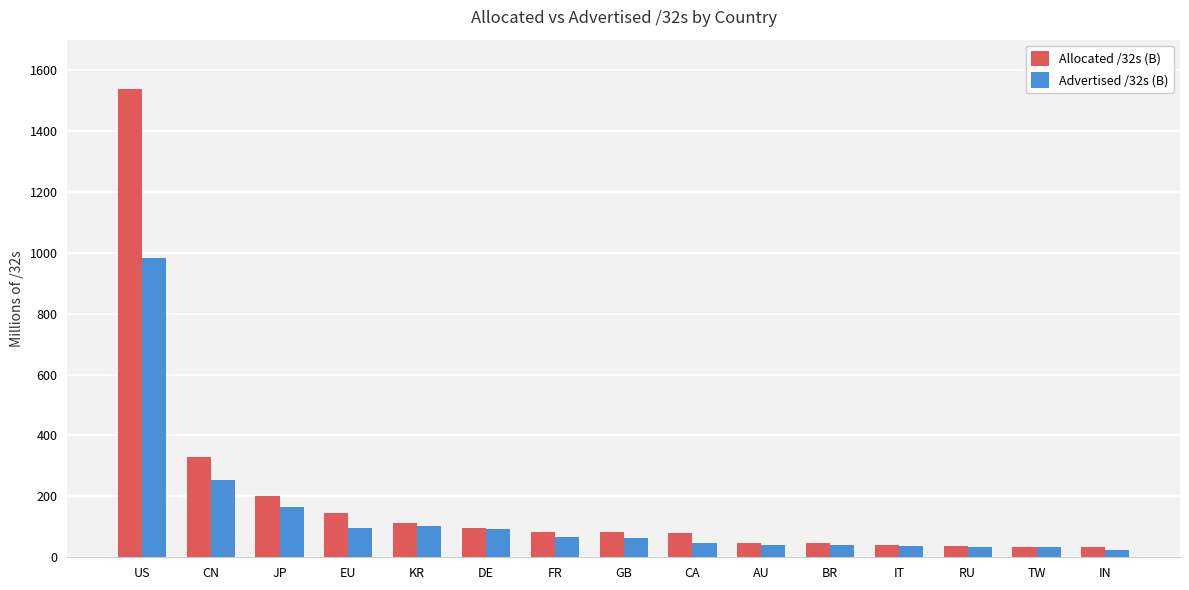

What is the difference between the Advertised /32s (B) values at TW and JP?

130.2